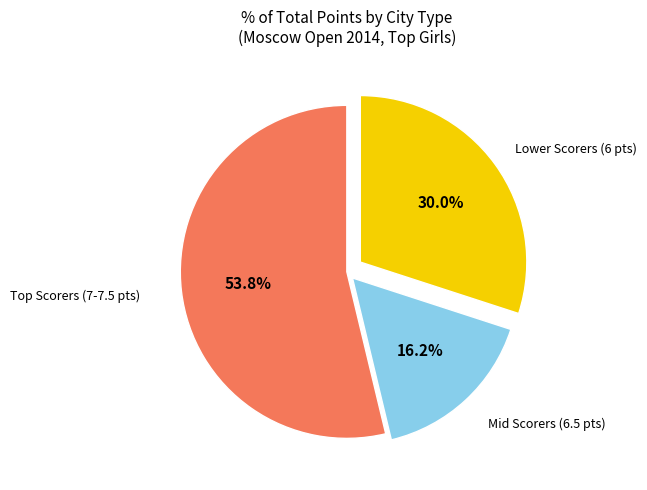

Is there a majority slice in this chart?

Yes